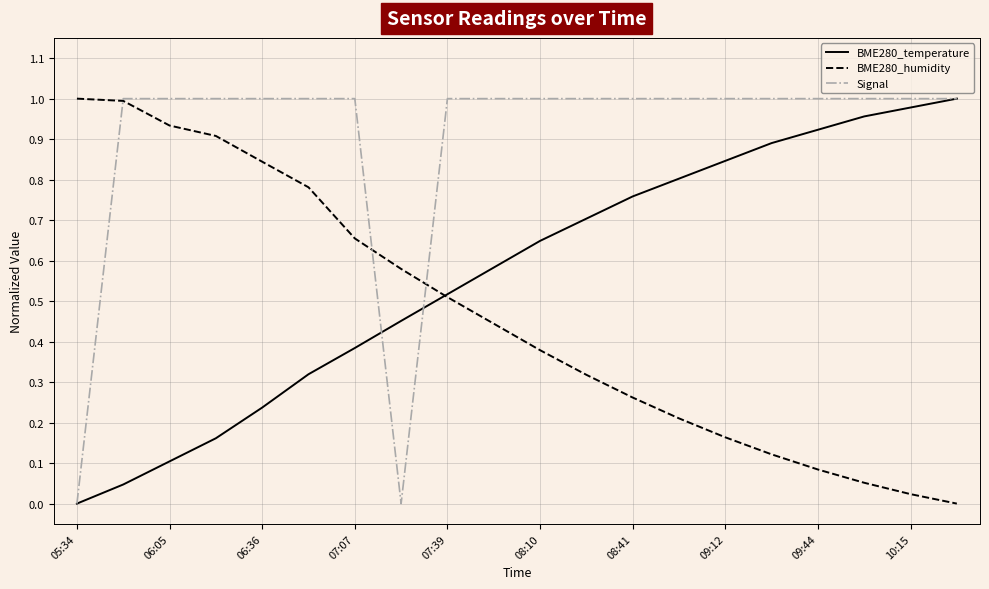

Rank the series by their average value, from highest to lowest.

Signal, BME280_temperature, BME280_humidity